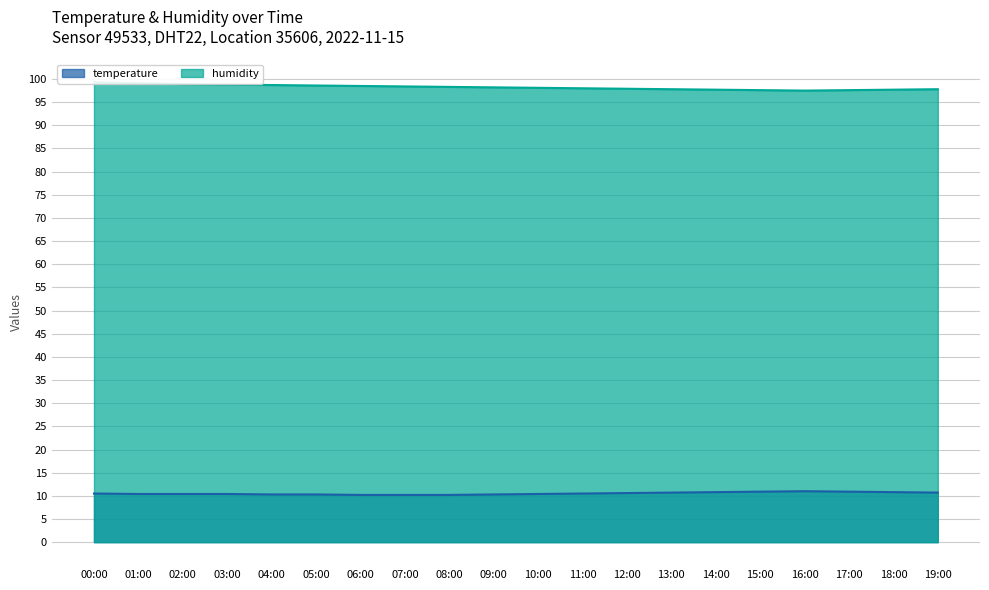

What is the difference between the maximum and minimum values in the humidity (line) series?

1.8